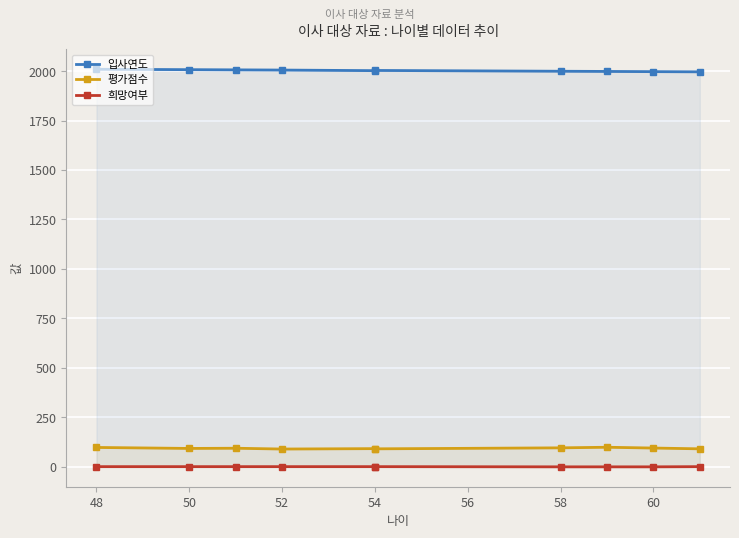

Is this an area chart (filled region under the line)?

No